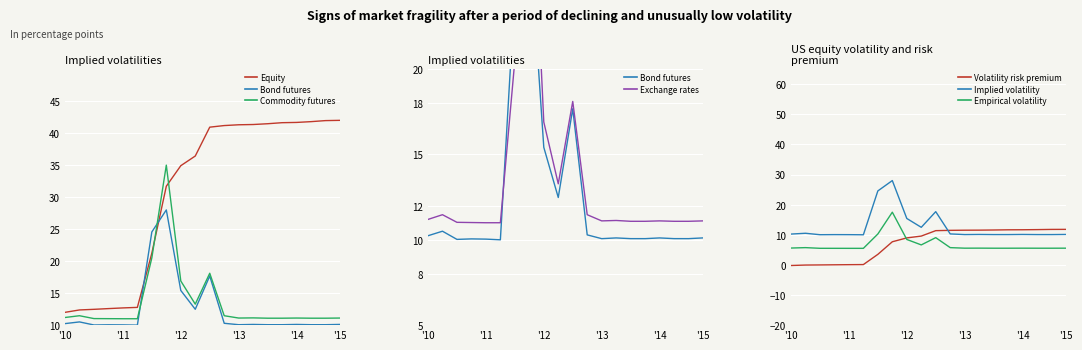

Is the value of Empirical volatility at '11 greater than the value of Implied volatility at '14?

No